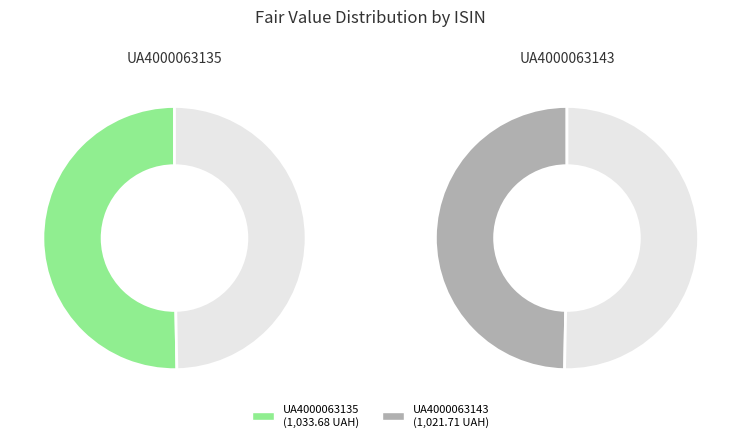

What percentage is the UA4000063135 slice, to the nearest percent?

50%